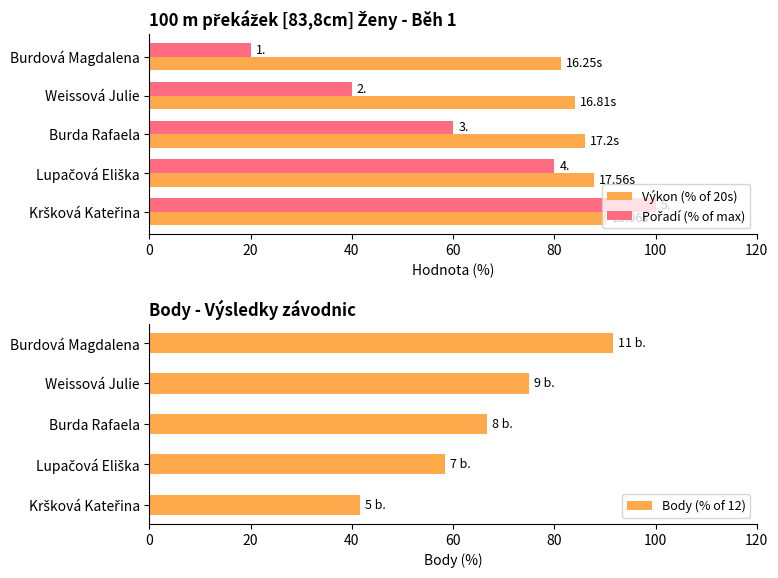

What is the difference between the Body (% of 12) values at Burdová Magdalena and Burda Rafaela?

25.0